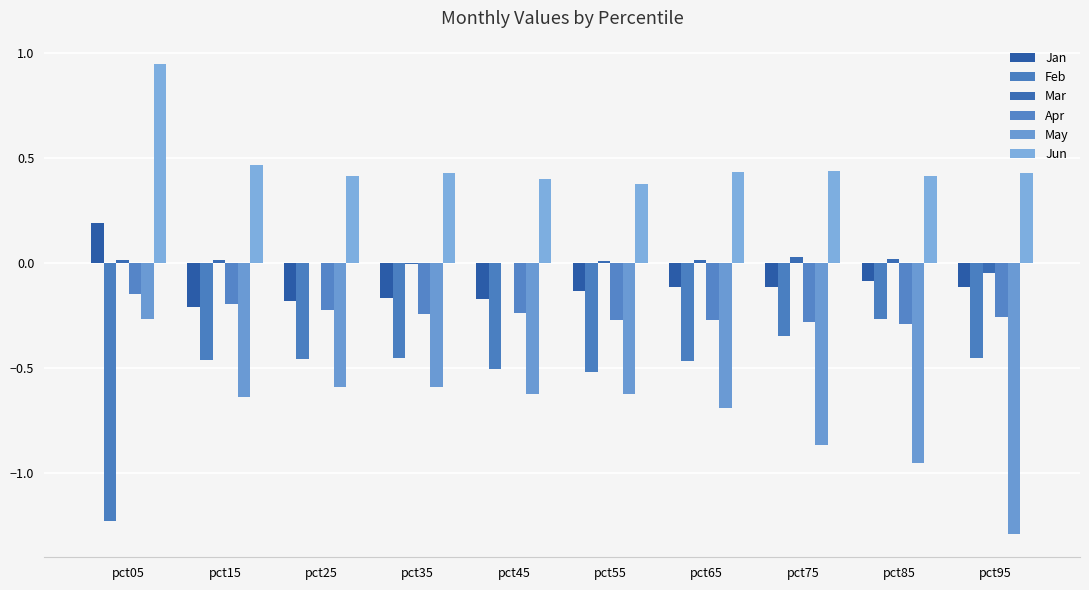

How many series are shown in this chart?

6